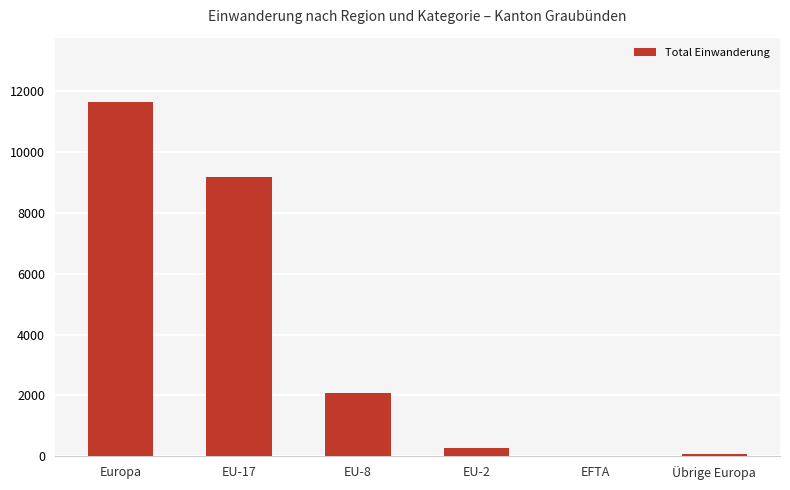

Which category has the highest value across all series?

Europa